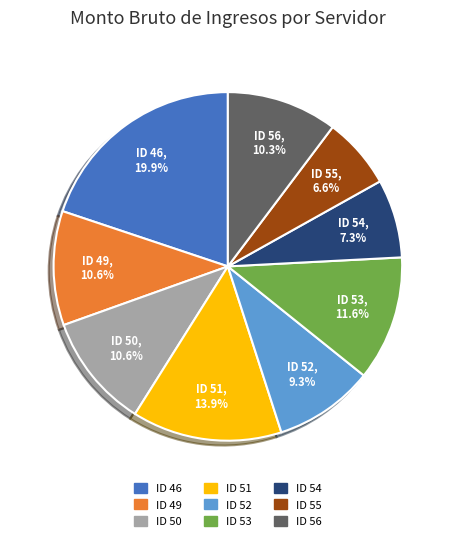

Which slice is the largest?

ID 46